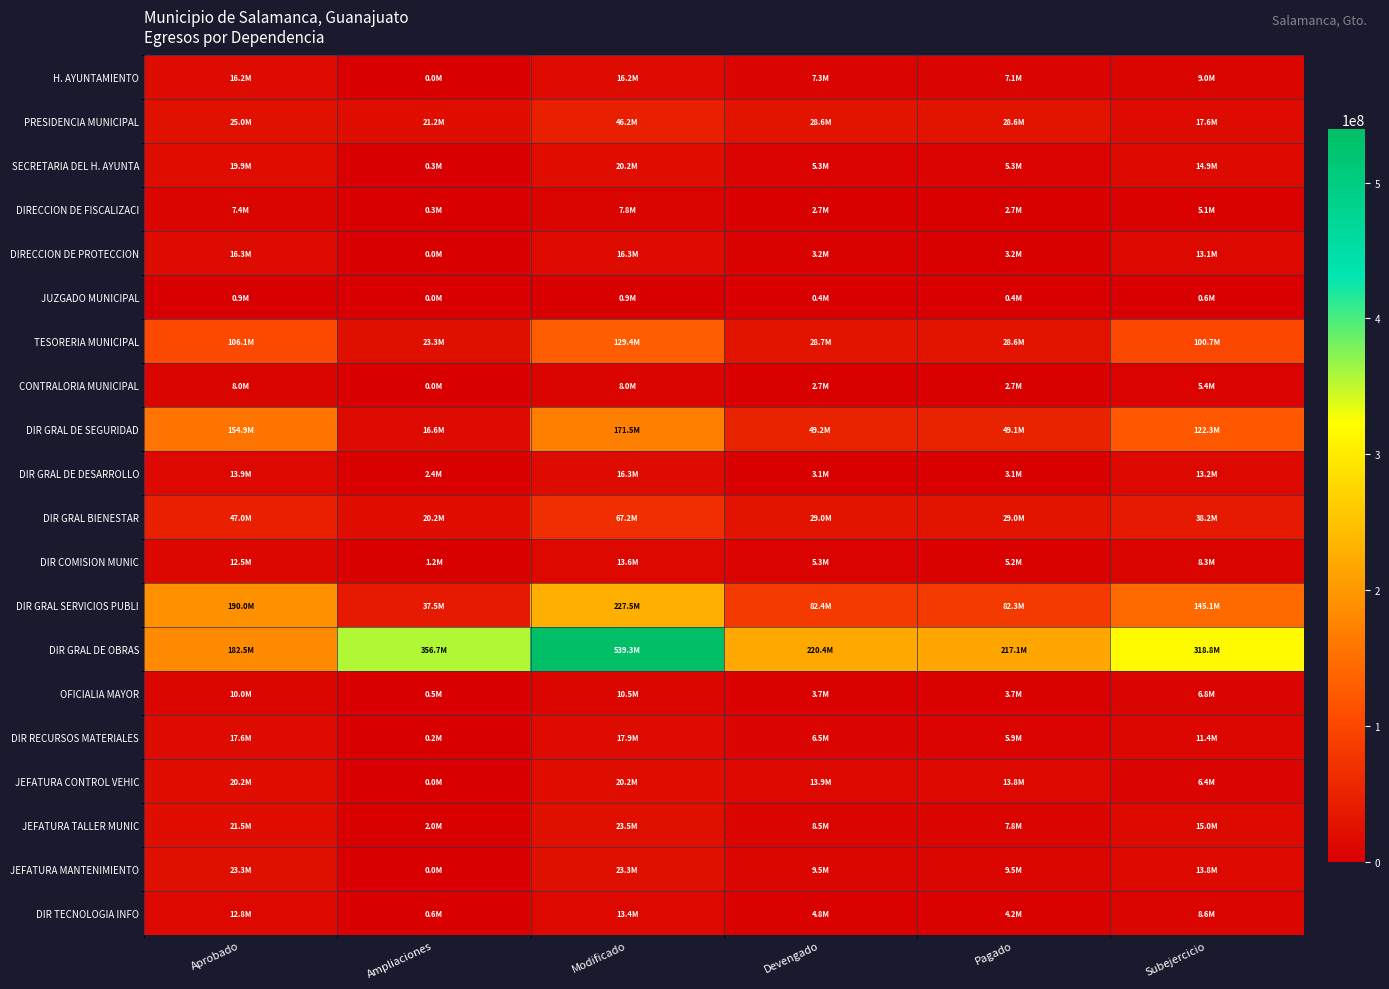

What is the difference between the highest and lowest values at Aprobado?

189026227.2